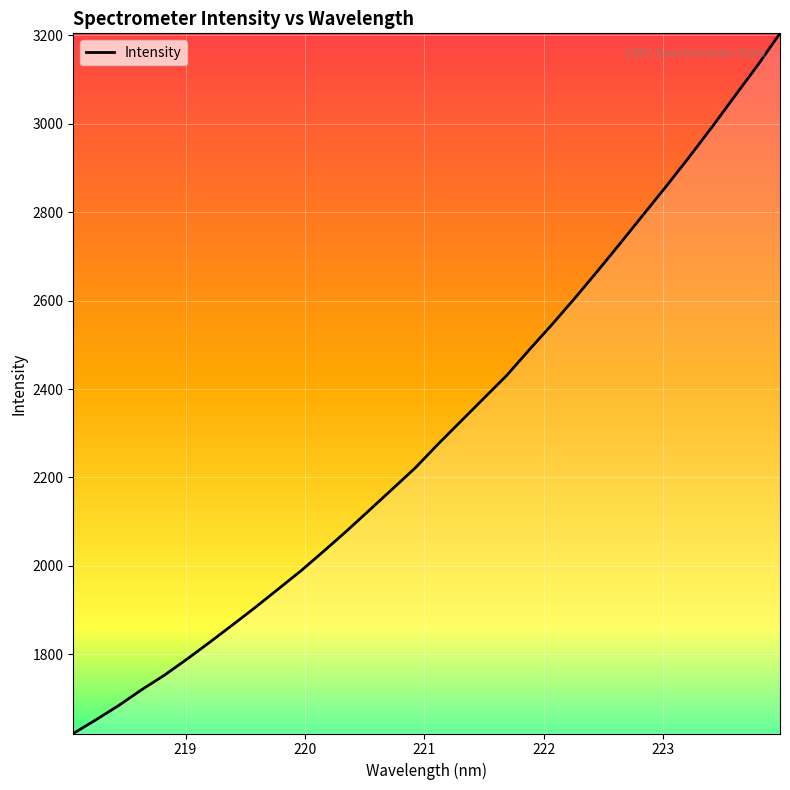

Count the number of values greater than 2275.

16